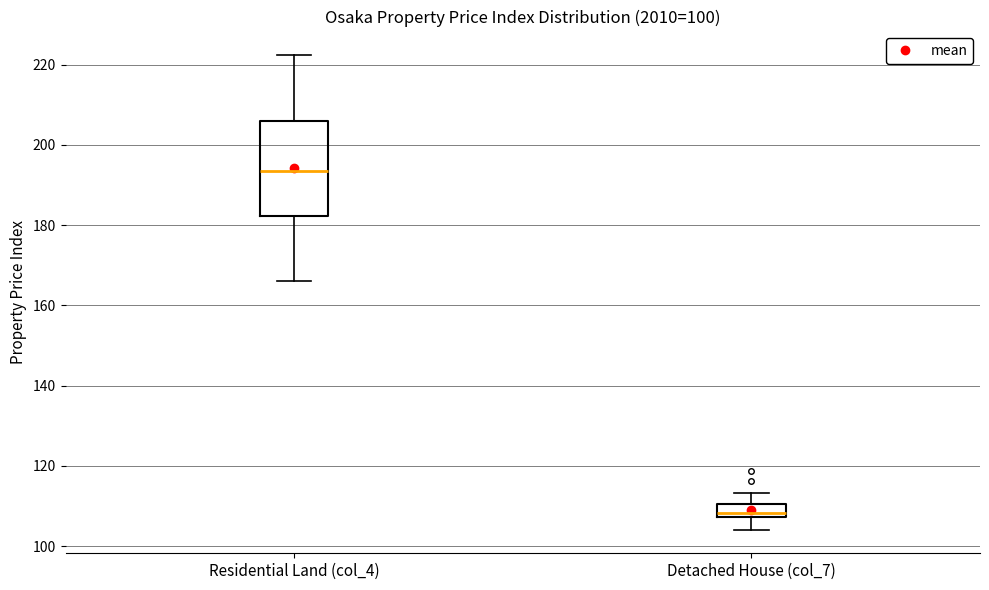

Reading left to right, read every box against the y-axis: the position of its median line, the range the box covers, and the ends of its whiskers. The values are not printed on the chart, so give them approximately, as read against the axis.

Residential Land (col_4): median 194, box 182 to 206, whiskers 166 to 222
Detached House (col_7): median 108 (just above the box's lower edge), box 108 to 110, whiskers 104 to 114